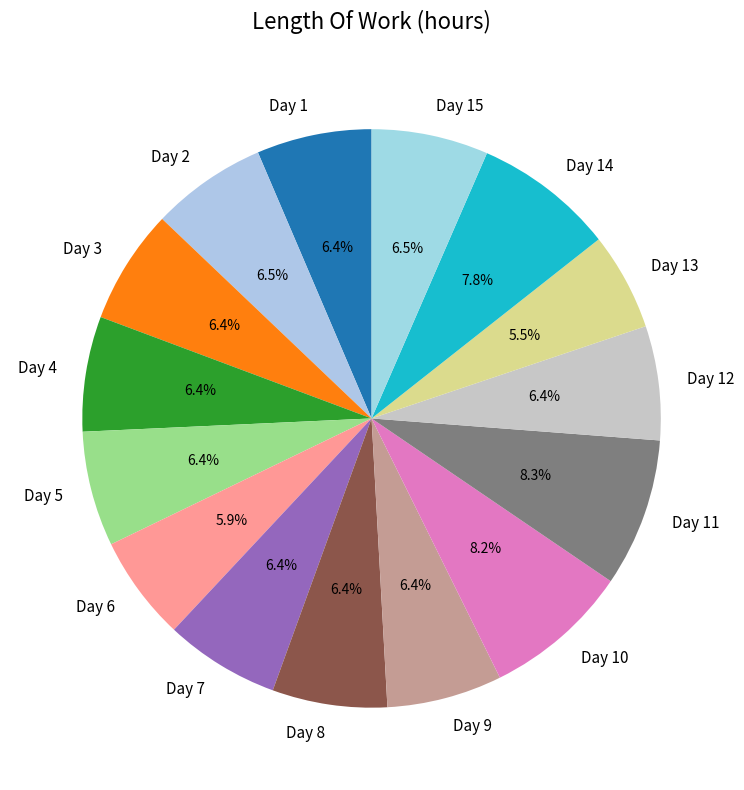

Approximately how many times larger is the value at Day 15 compared to Day 1?

1.0